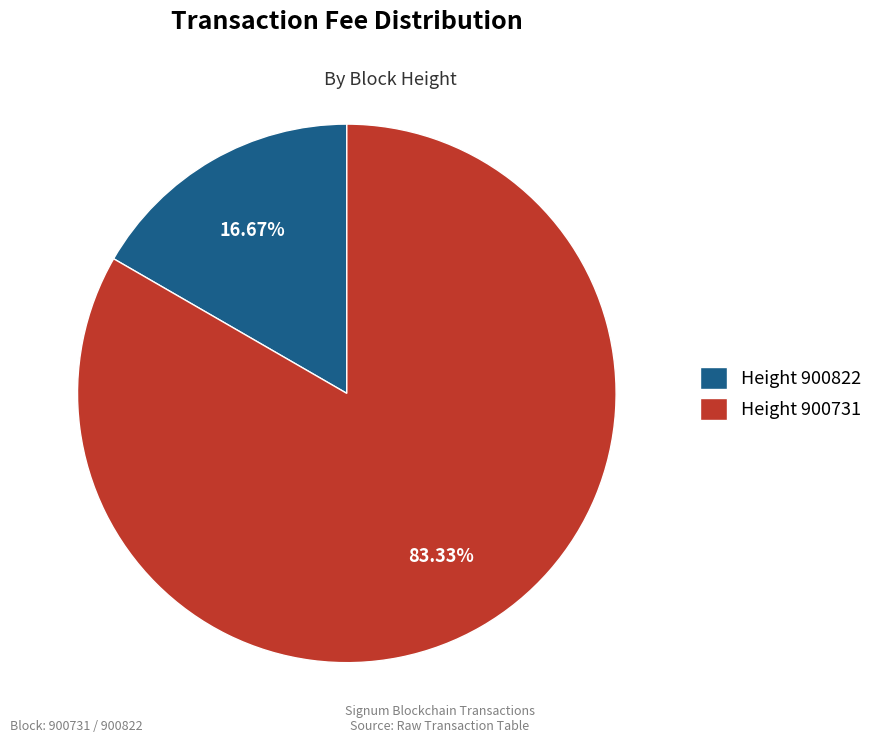

Count the number of slices in the pie.

2